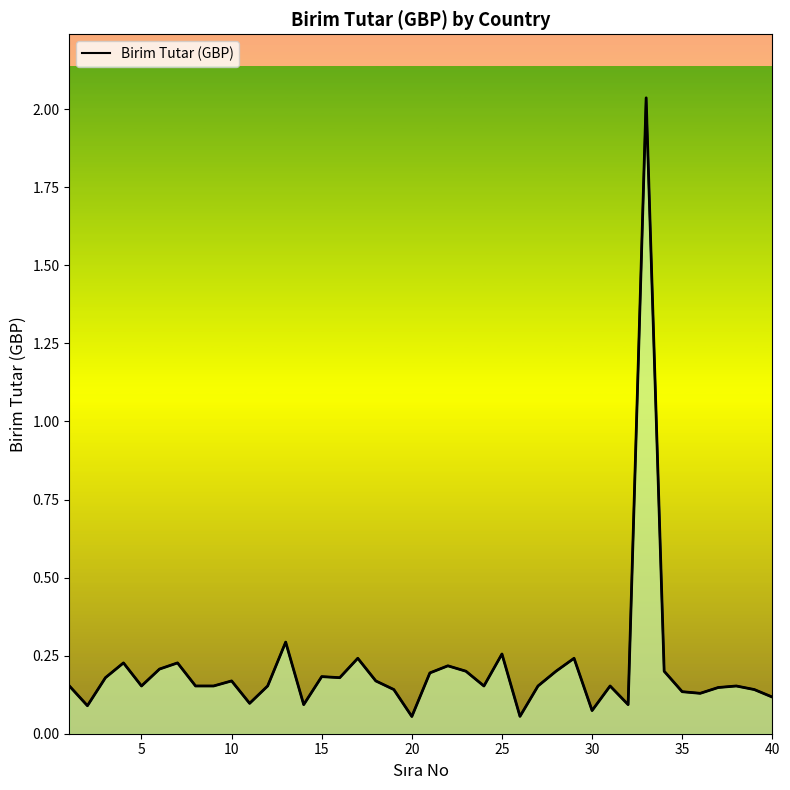

What is the sum of all values?

8.4